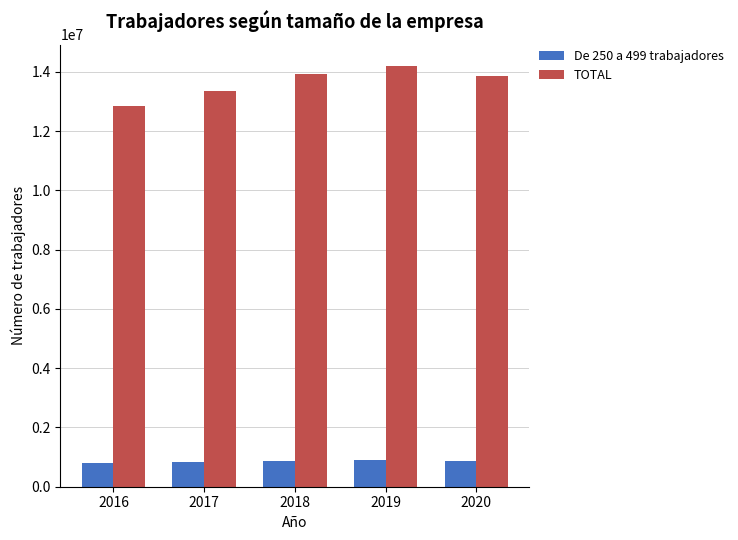

What is the smallest value displayed?

802354